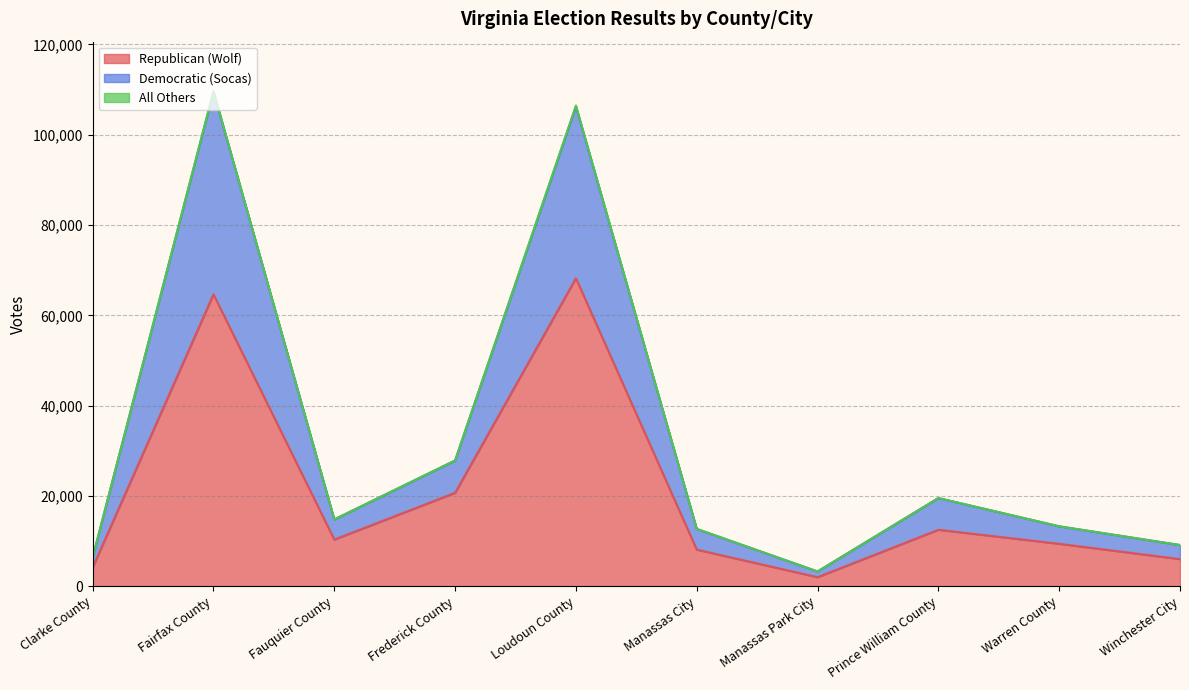

What is the sum of the Republican (Wolf) values at Fauquier County and Warren County?

19715